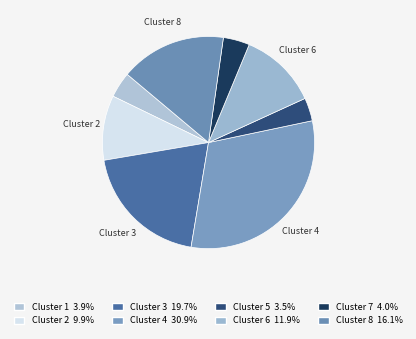

Count the number of slices in the pie.

8